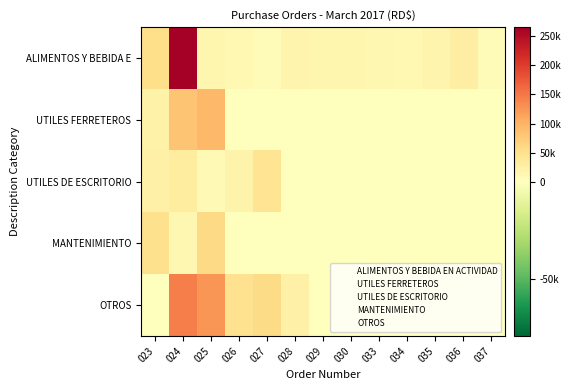

Which has a higher value, 033 or 037?

033